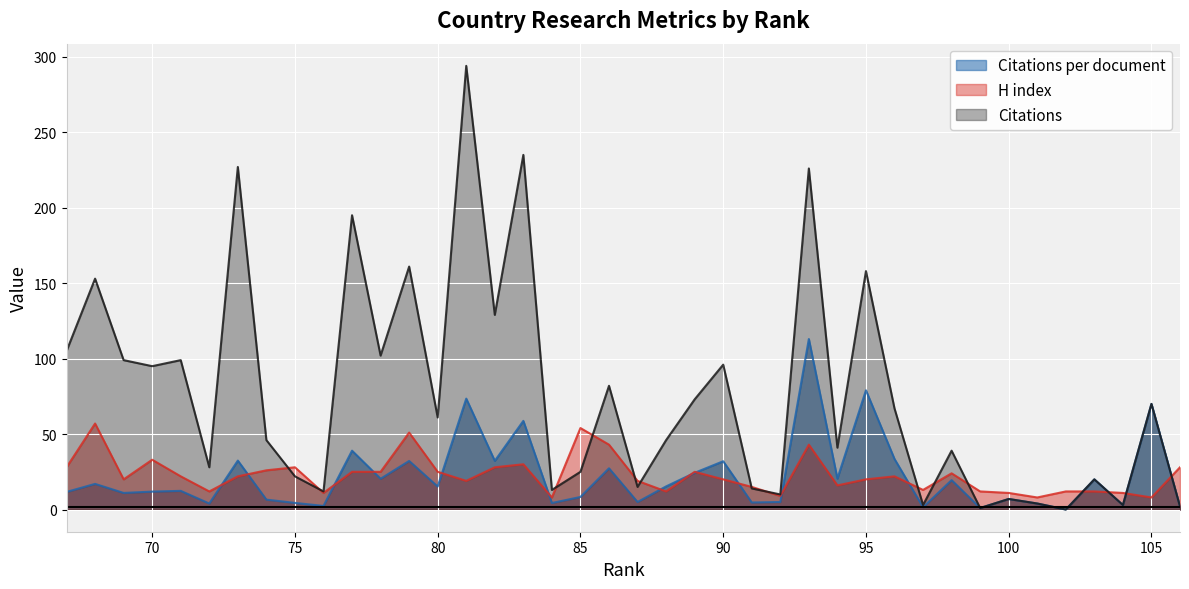

What is the difference between the maximum and minimum values in the Citations series?

294.0